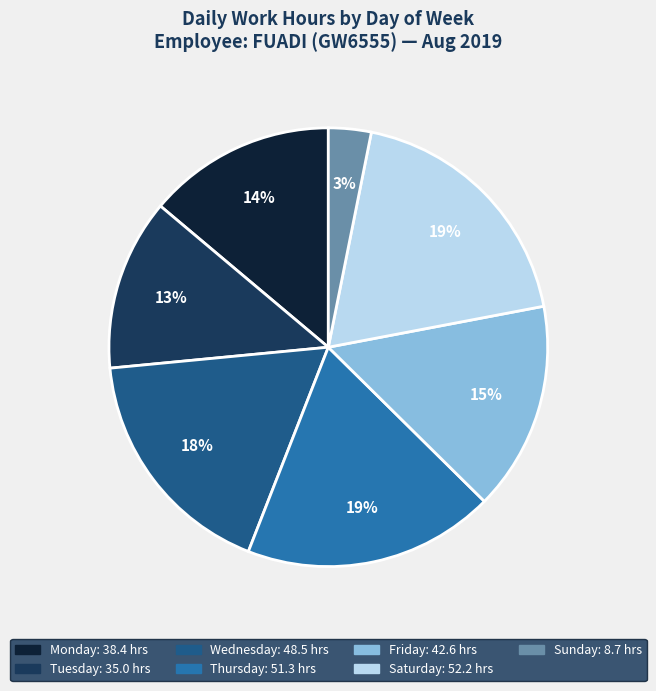

To the nearest percent, what is the average slice percentage?

14%